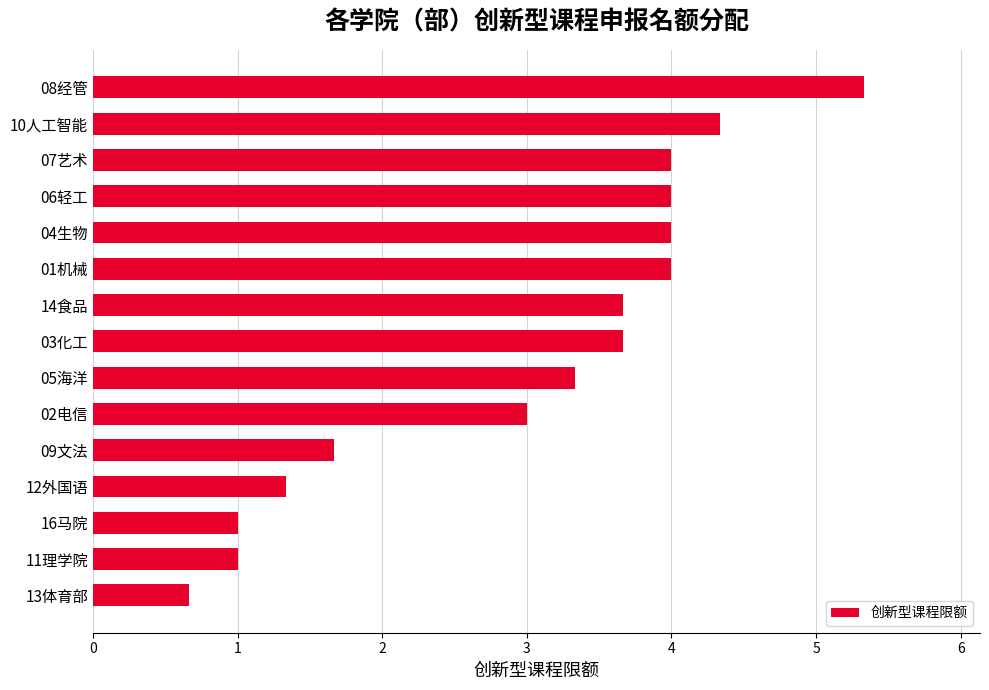

Reading bottom to top, transcribe all the data shown in this chart.

0.7	1.0	1.0	1.3	1.7	3.0	3.3	3.7	3.7	4.0	4.0	4.0	4.0	4.3	5.3